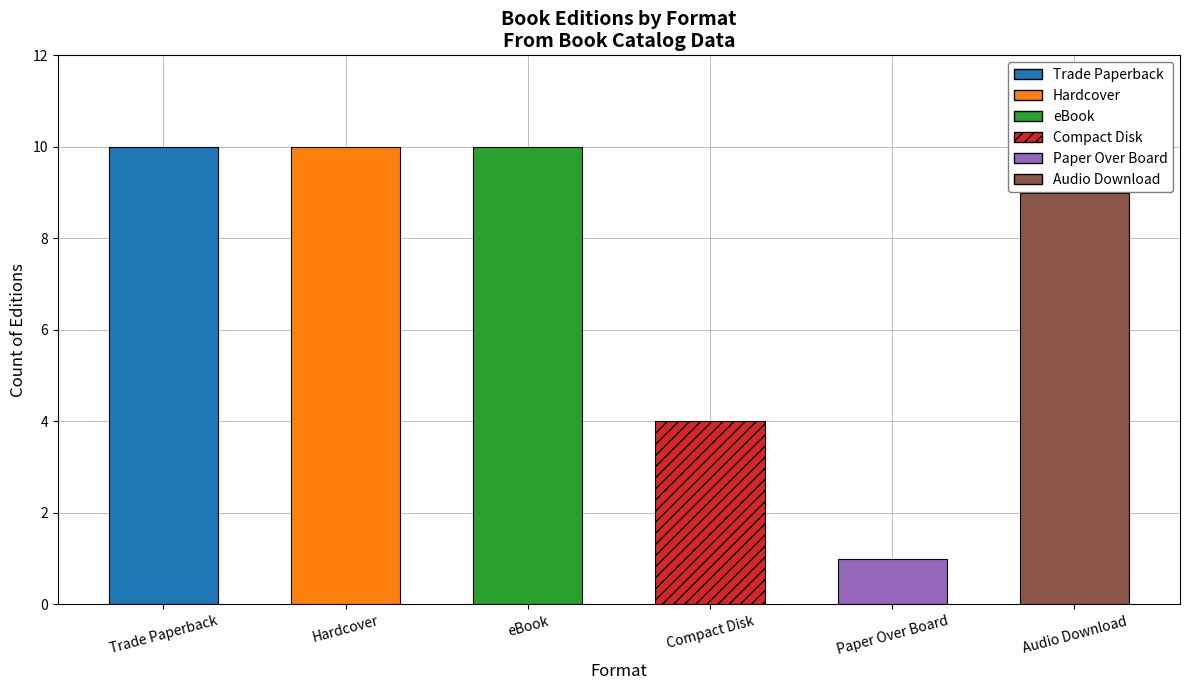

What is the approximate value at Compact Disk?

4